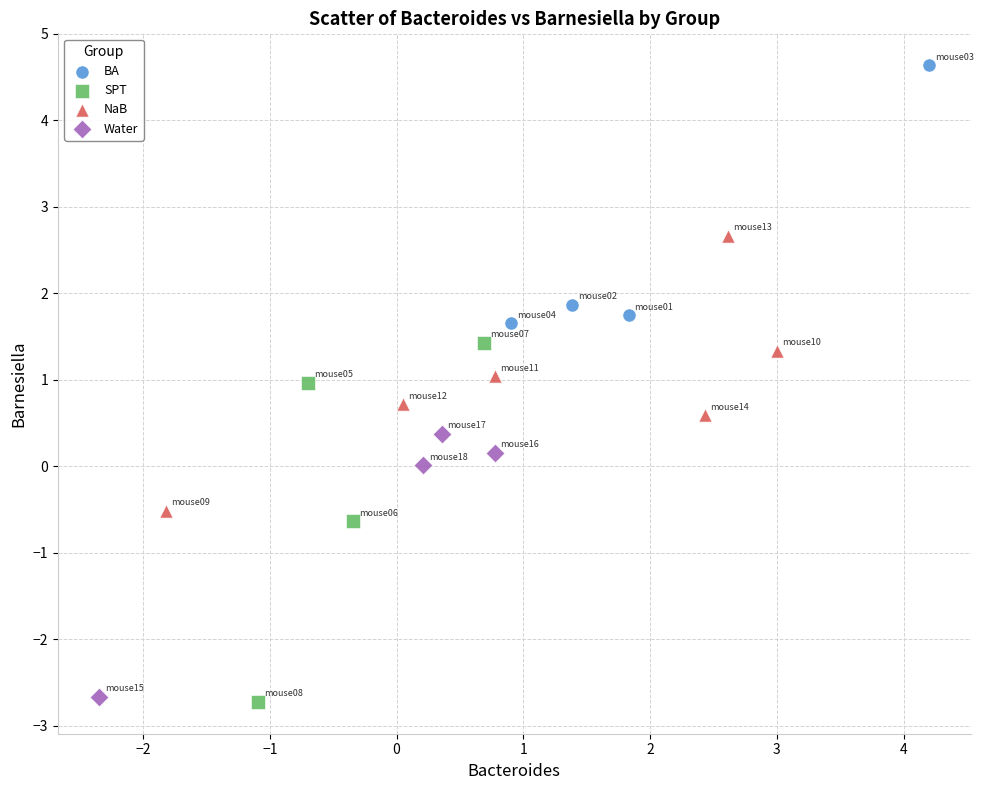

Which series reaches the maximum Y coordinate?

BA